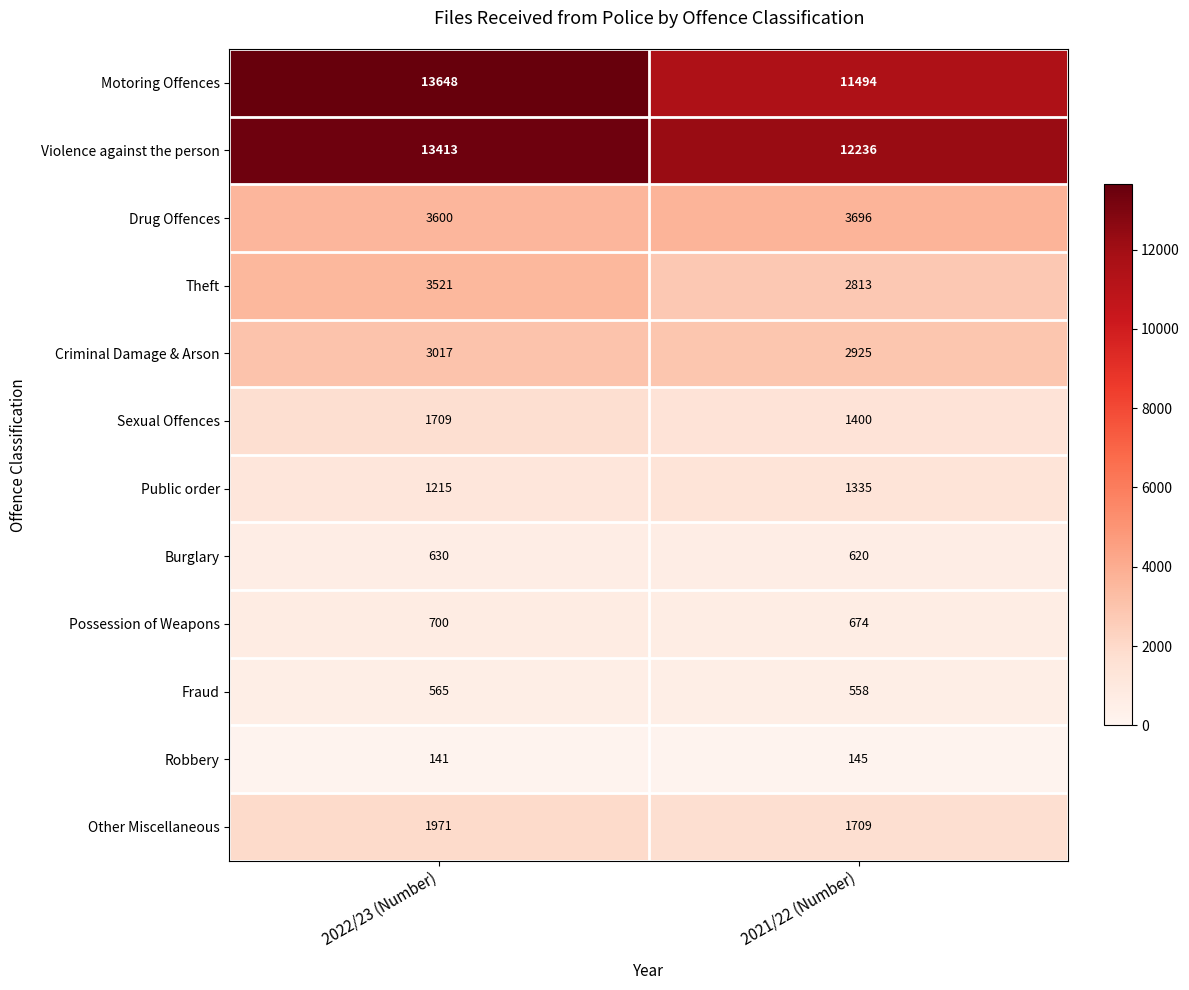

How many distinct data groups are displayed?

12